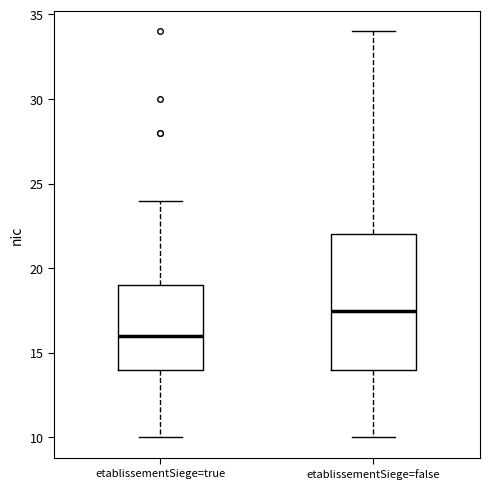

Where does the upper whisker of the box for etablissementSiege=true end on the y-axis? The values are not printed on the chart, so give them approximately, as read against the axis.

24.0